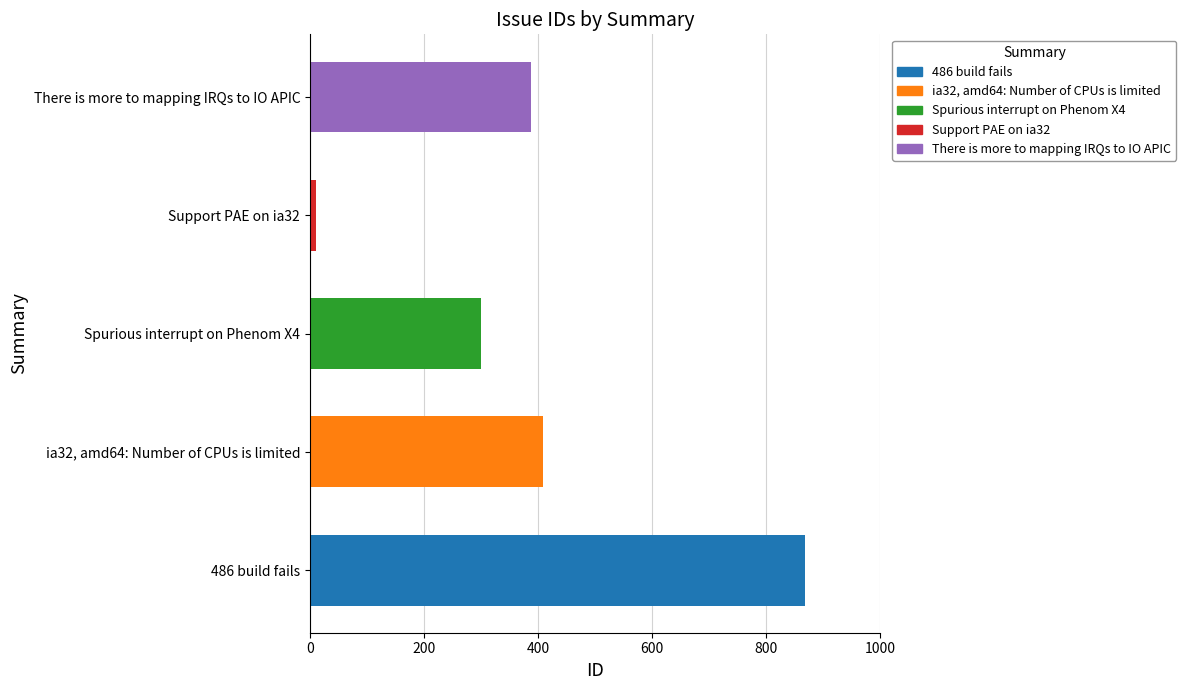

What is the sum of all values?

1974